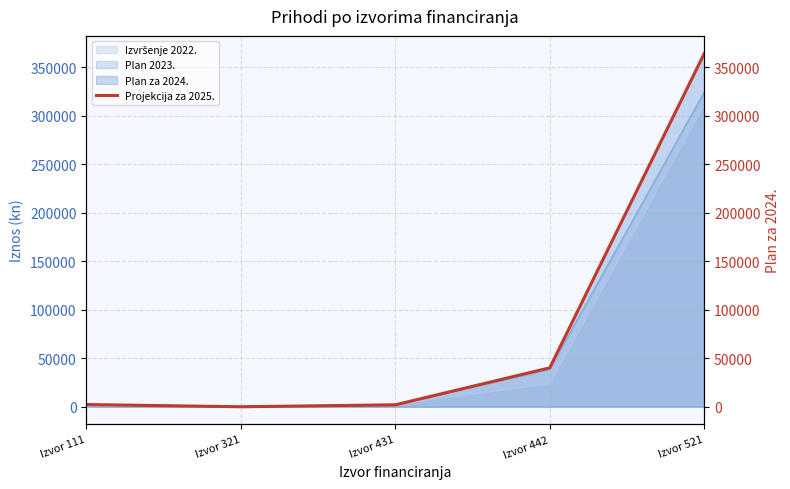

At which category does the chart reach its minimum across all series?

Izvor 321